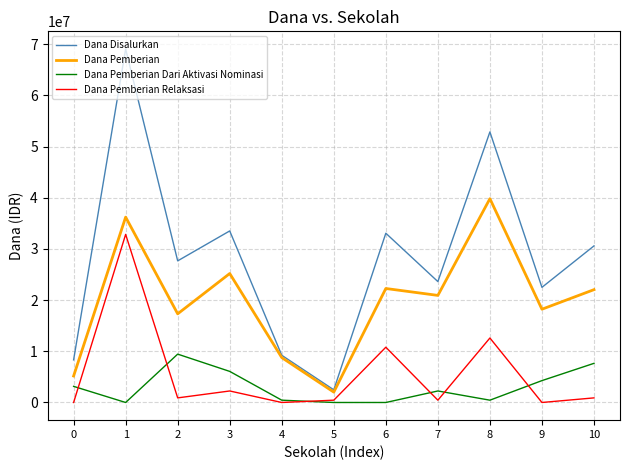

At which category does Dana Disalurkan reach its first local peak?

1